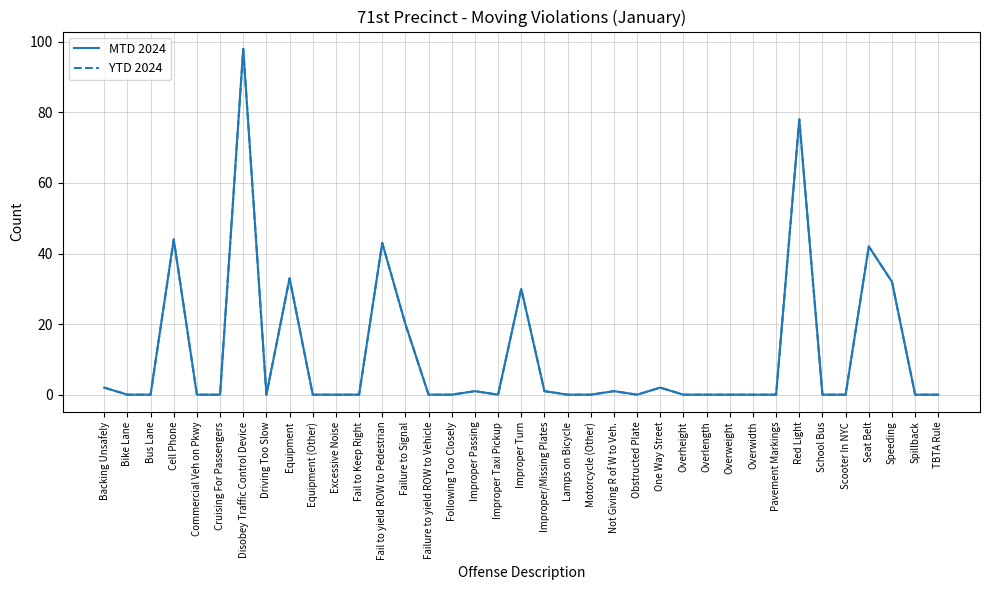

In YTD 2024, how many points are lower than both neighbors (excluding endpoints)?

3